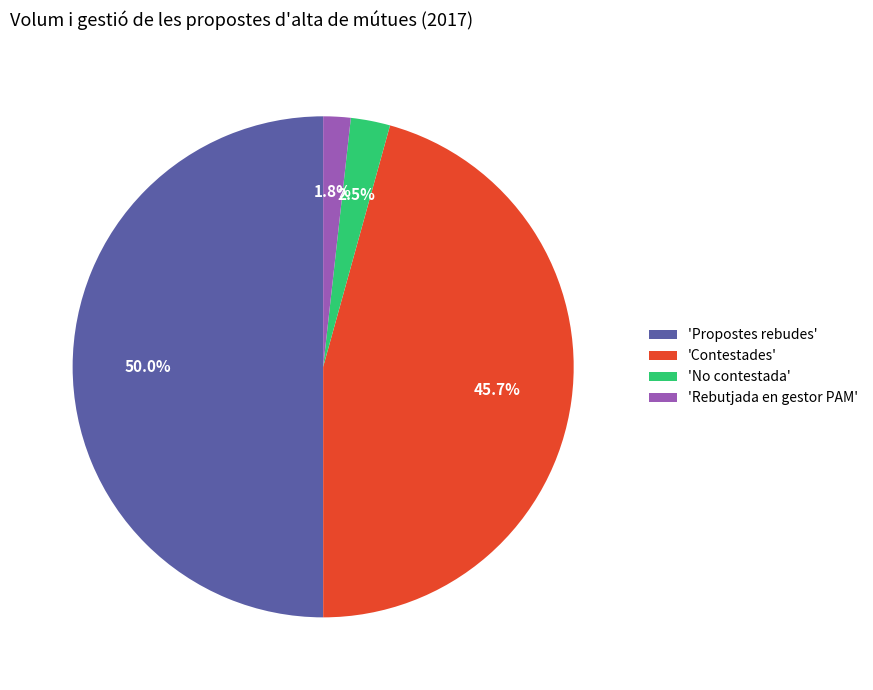

Which slice represents more than half of the pie?

'Propostes rebudes'